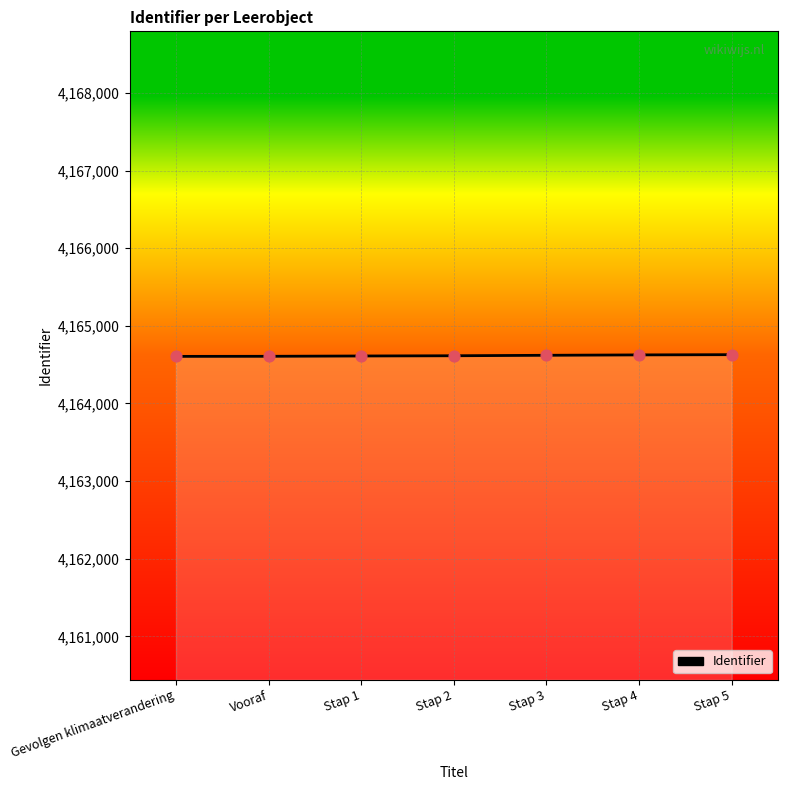

What is the change in value from Stap 3 to Stap 4?

+5